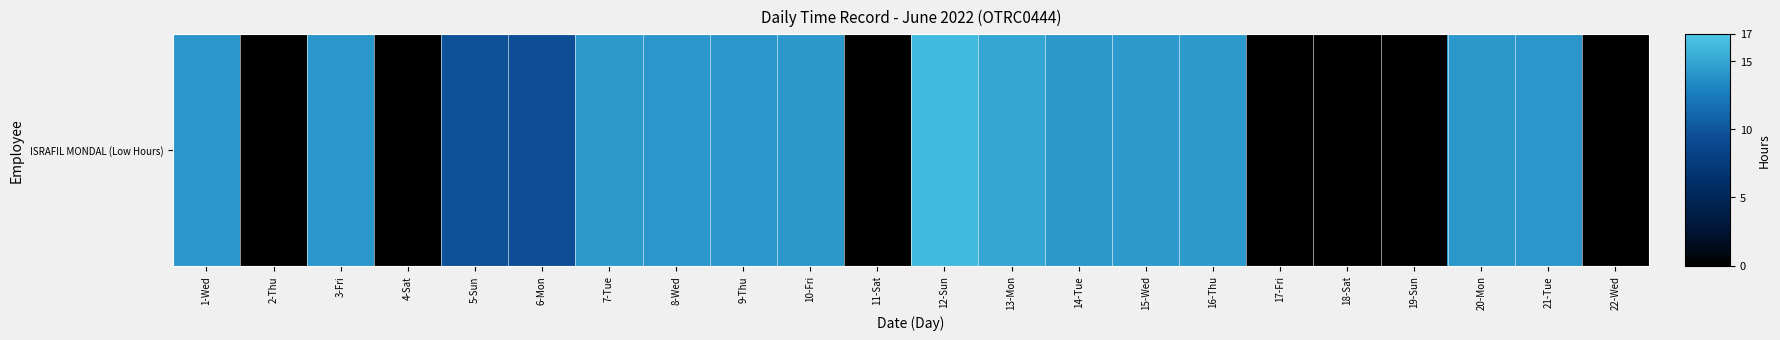

What value does the data have at 7-Tue?

14.3